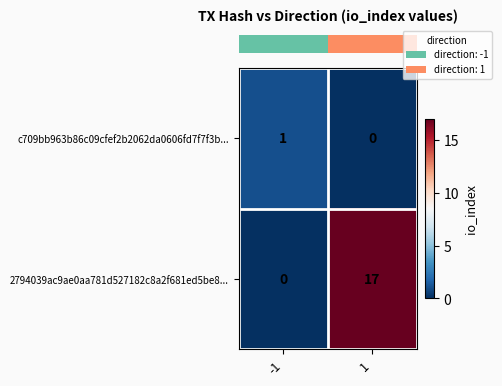

What is the difference between the maximum and minimum values in the 2794039ac9ae0aa781d527182c8a2f681ed5be8... series?

17